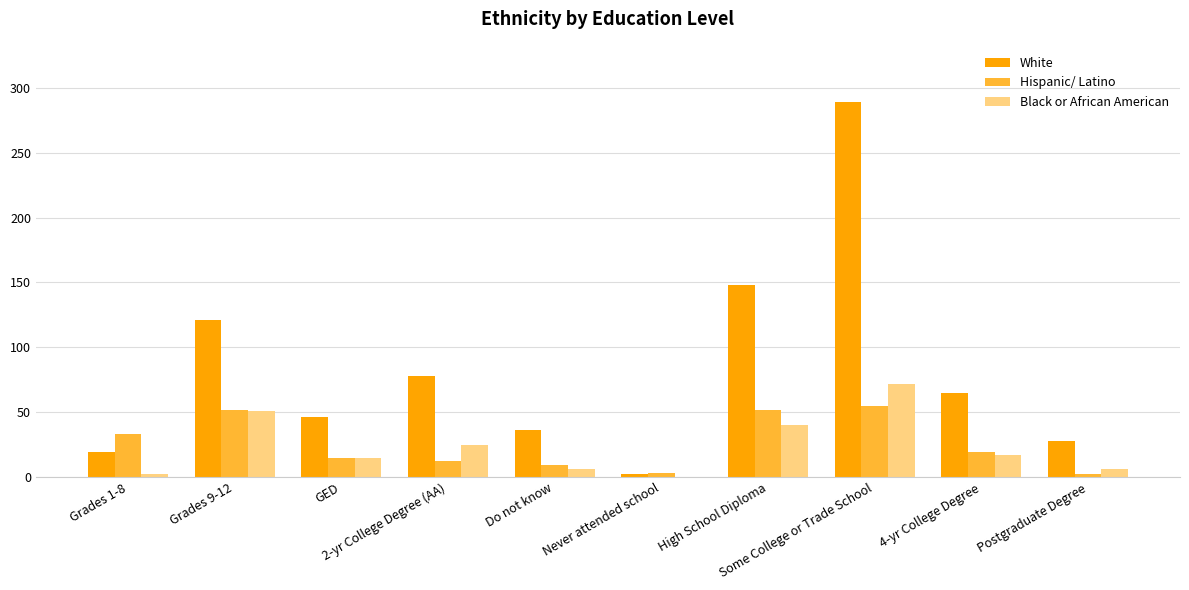

Which series has the largest total across all categories?

White